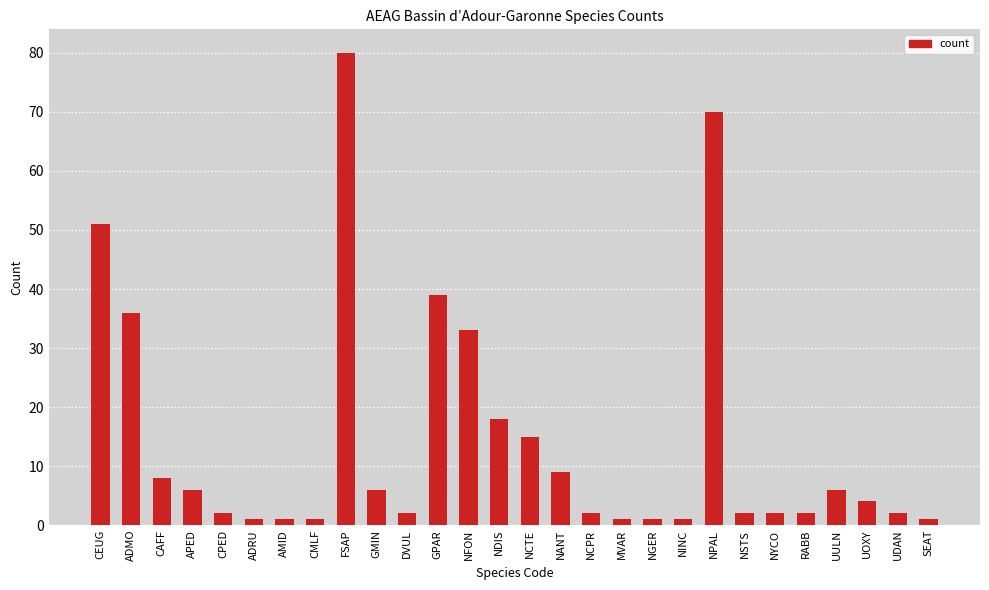

What is the minimum value shown in the chart?

1